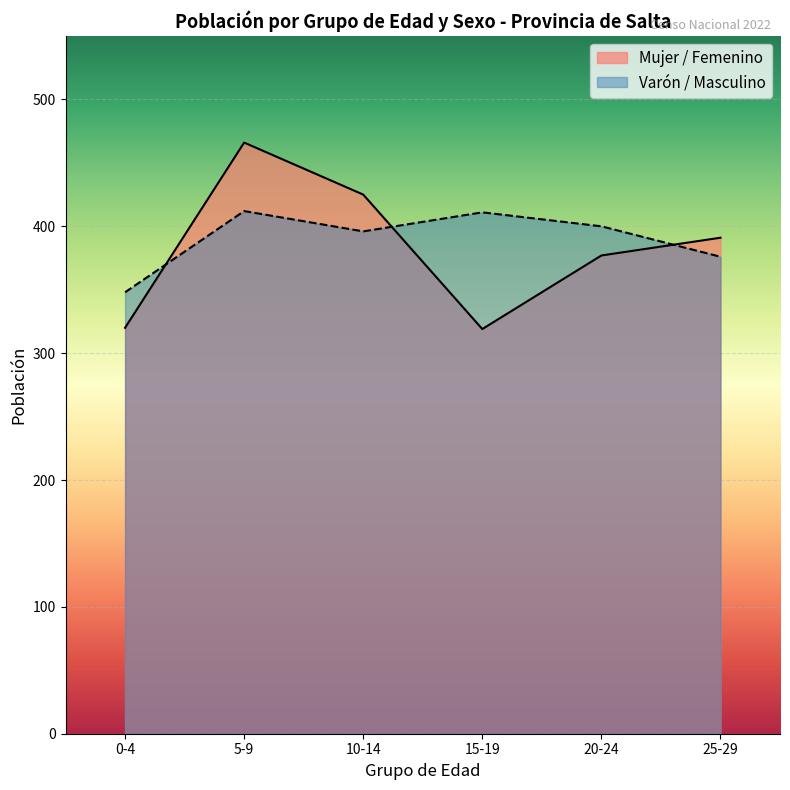

List the labels in order of Varón / Masculino value, smallest first.

0-4, 25-29, 10-14, 20-24, 15-19, 5-9